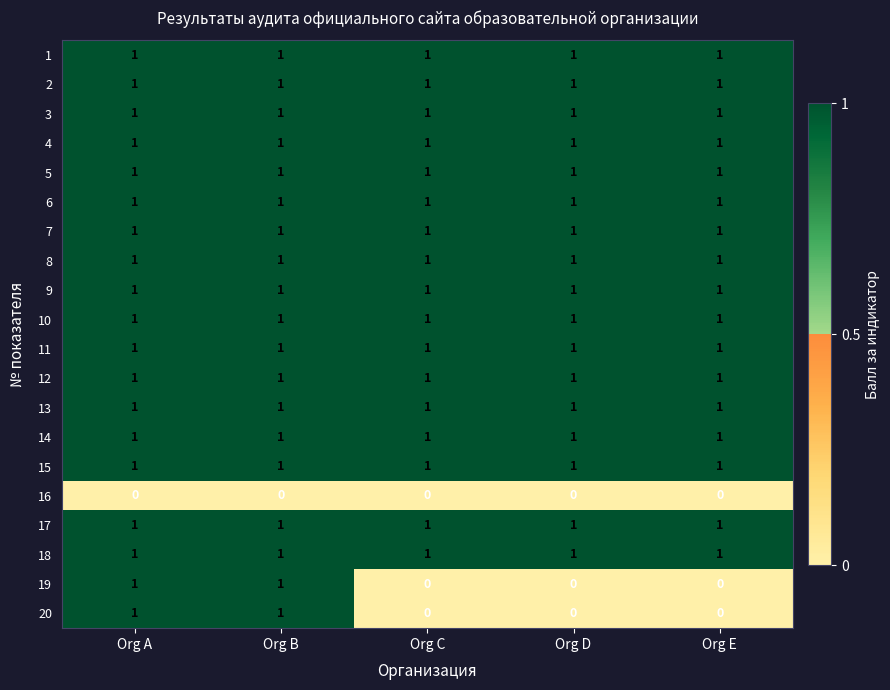

What is the total value across all series at Org E?

17